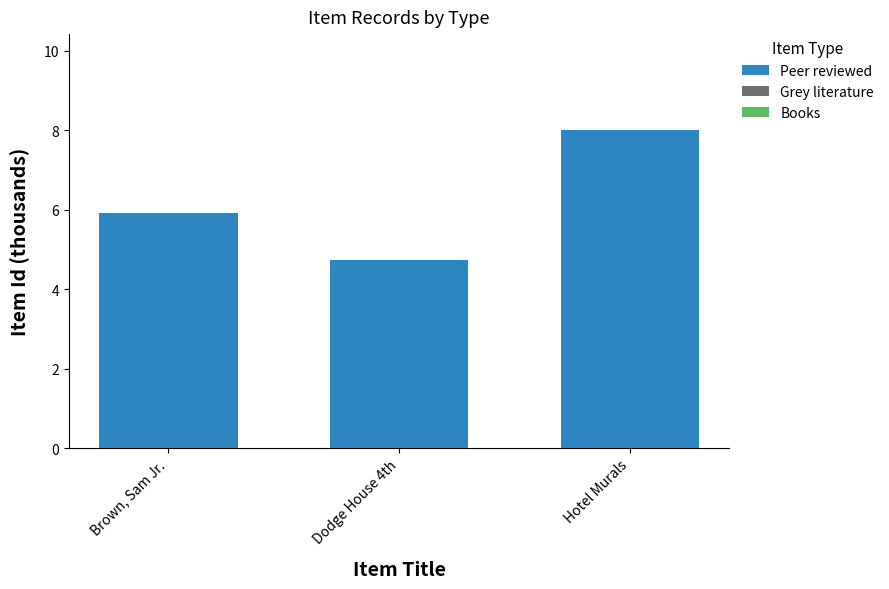

The chart shows a value of 7.4 at Dodge House 4th. True or false?

False